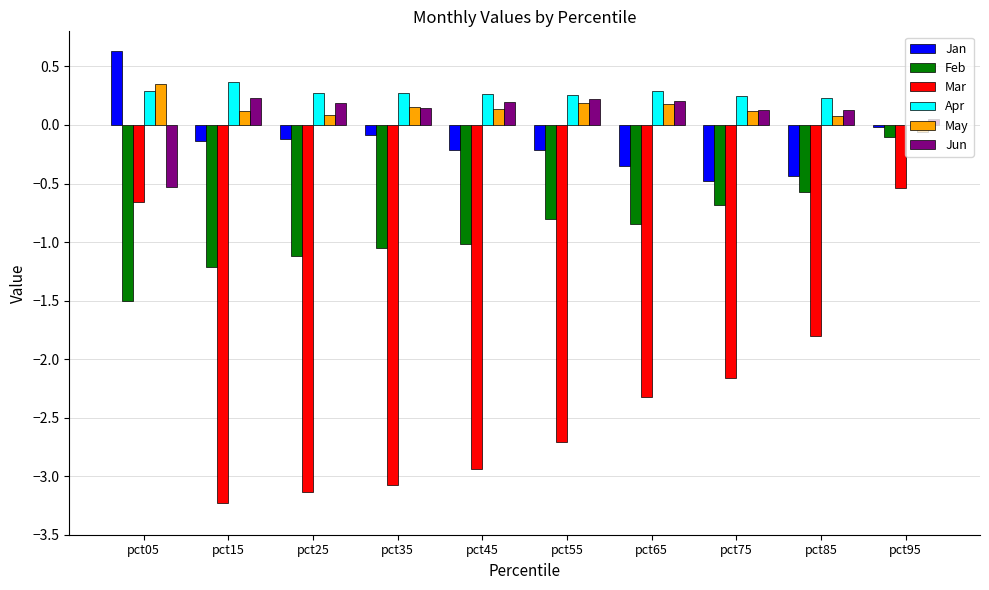

Are the bars grouped side by side (vs. stacked)?

Yes